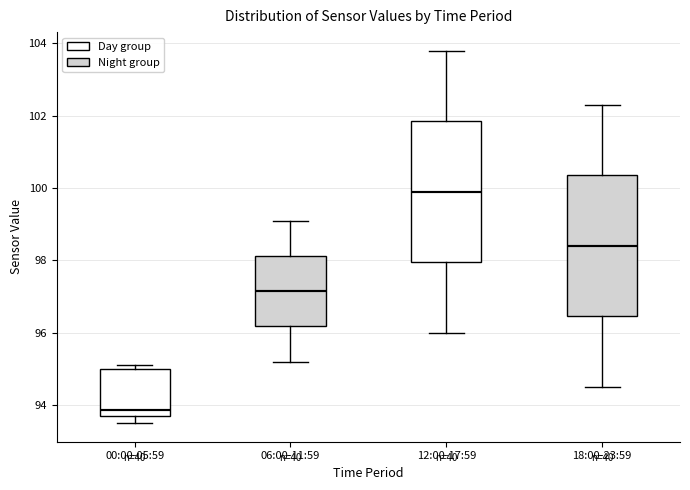

Where is the upper edge of the box for 12:00-17:59 on the y-axis? The values are not printed on the chart, so give them approximately, as read against the axis.

101.8